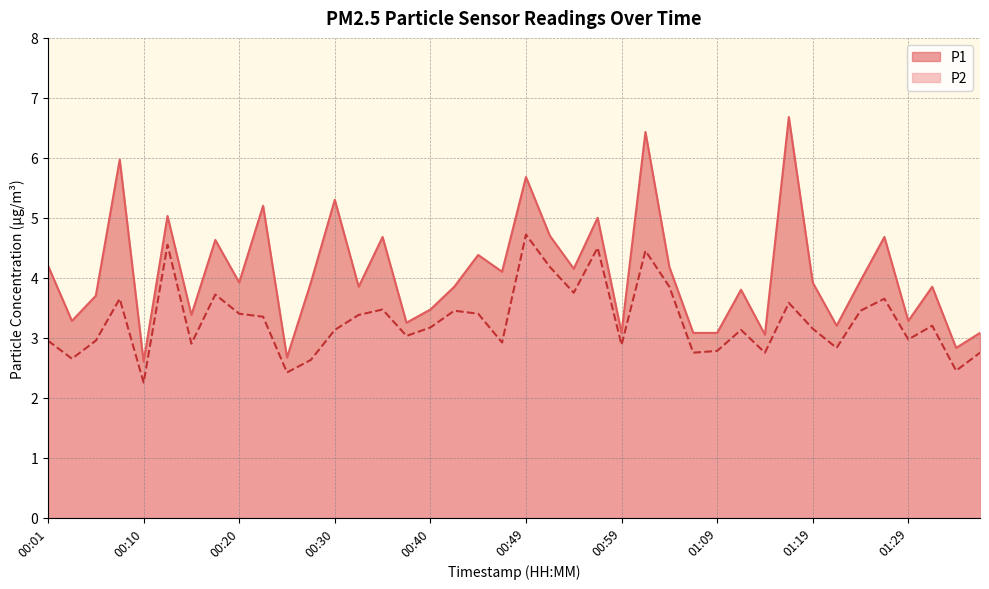

True or false: P1 and P2 cross at least once.

False